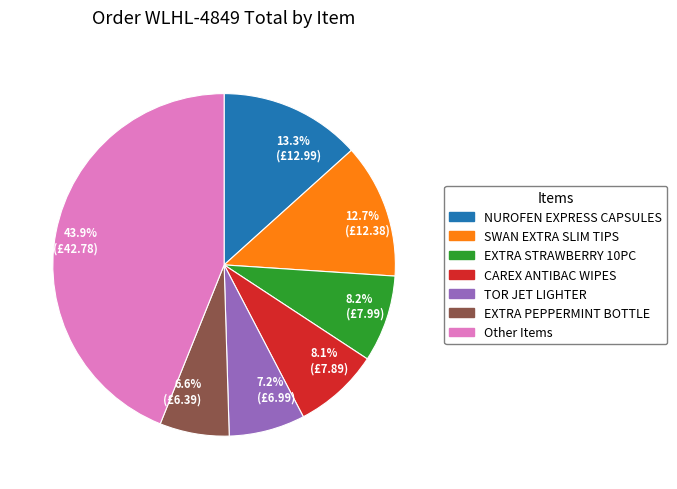

How much of the chart is everything except EXTRA STRAWBERRY 10PC?

91.8%